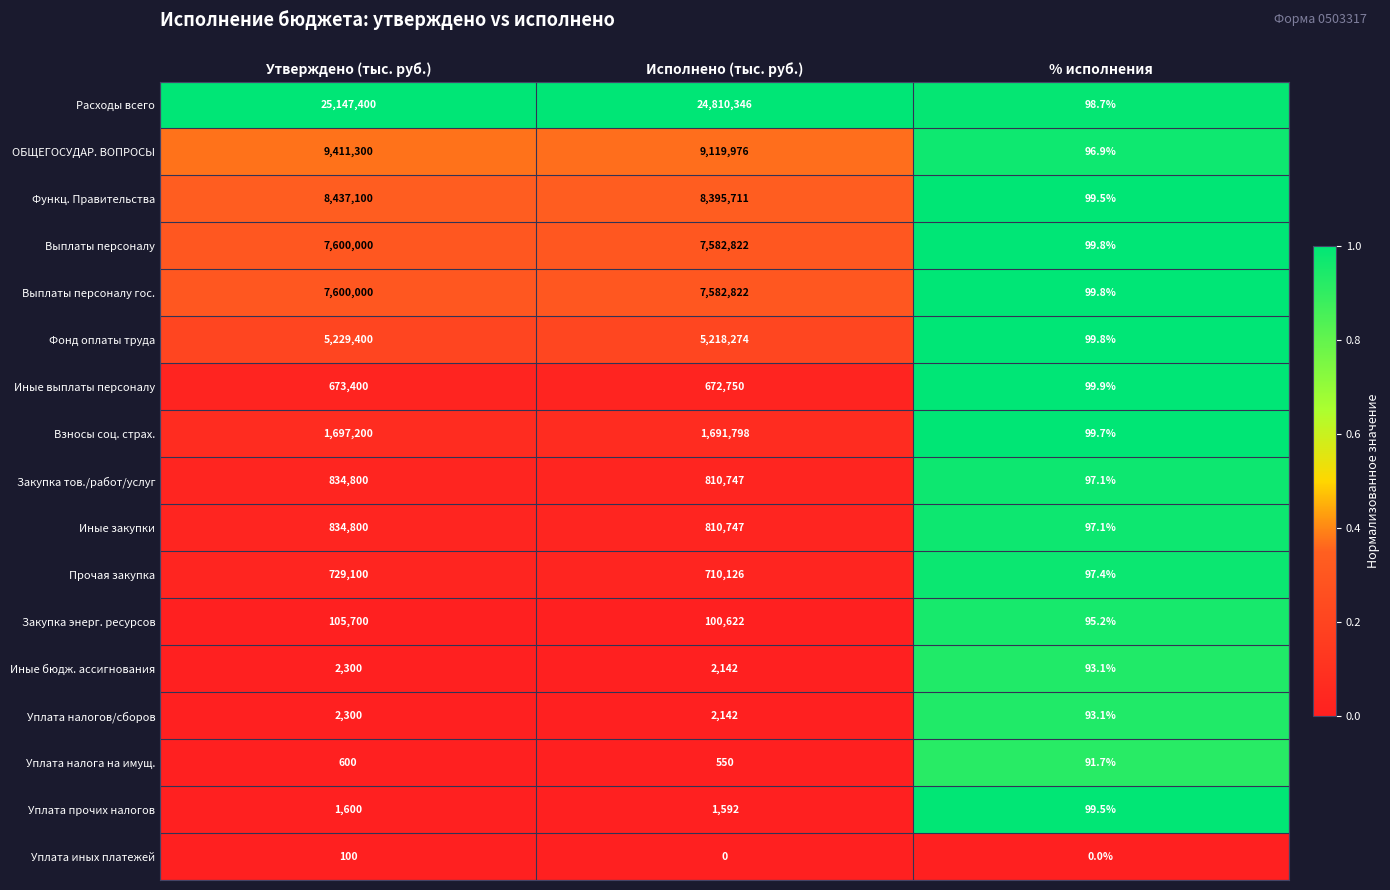

Which series has the widest spread of values?

Расходы всего